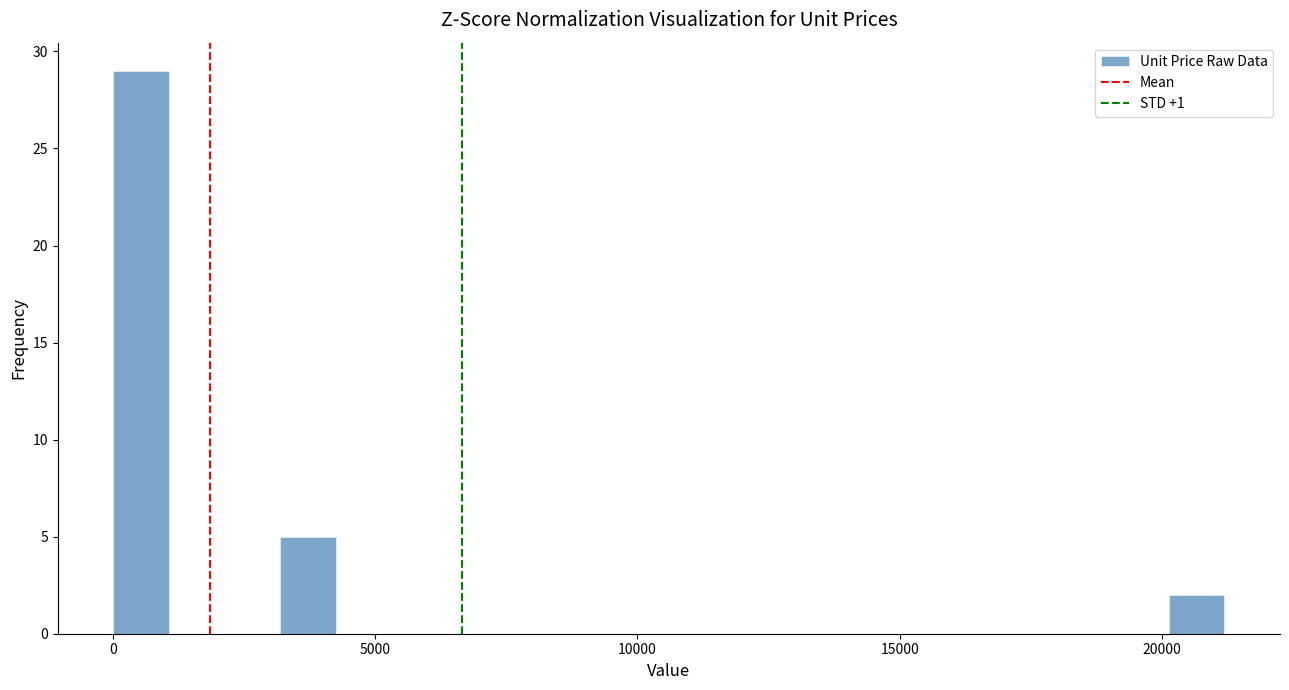

Around what value on the x-axis is the tallest bar? Give the approximate position of its centre, as read against the axis.

500